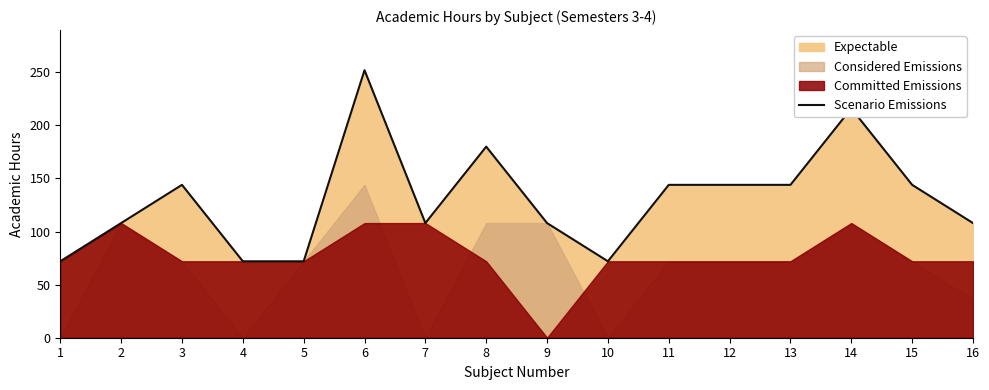

Reading right to left, transcribe all the data shown in this chart.

16=108	15=144	14=216	13=144	12=144	11=144	10=72	9=108	8=180	7=108	6=252	5=72	4=72	3=144	2=108	1=72